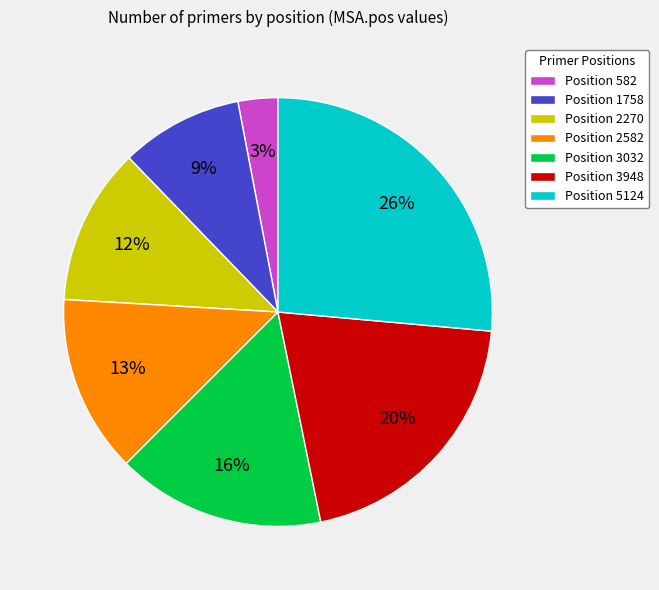

What is the smallest slice in the pie chart?

Position 582